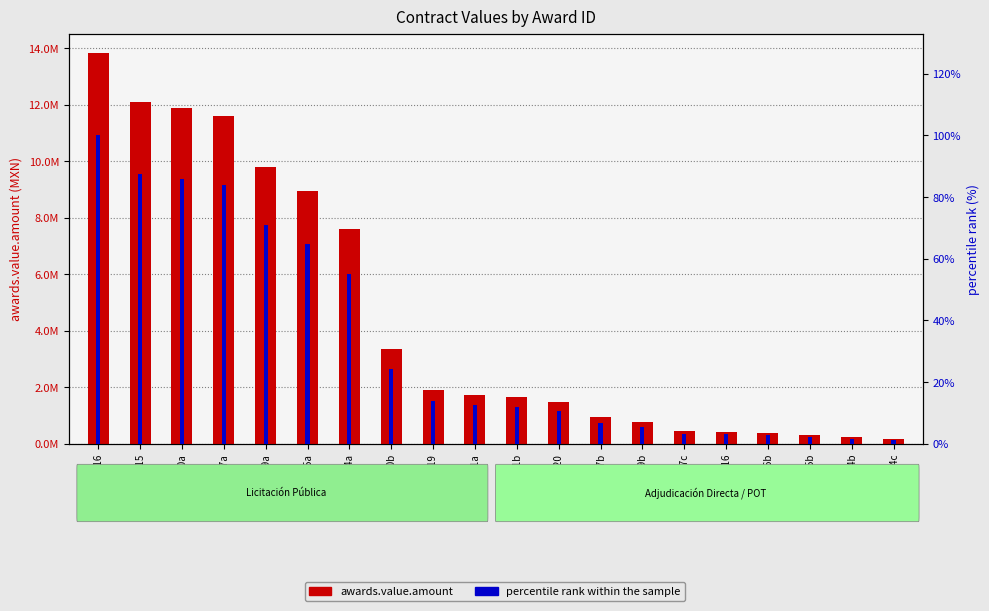

How many series are shown in this chart?

2